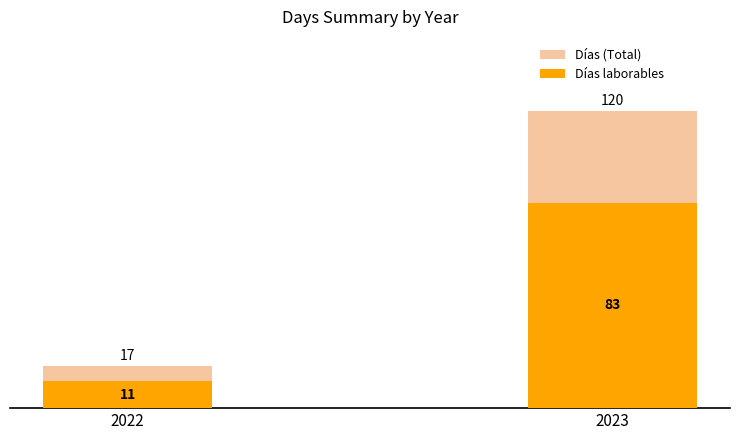

How many bars are there in total?

4